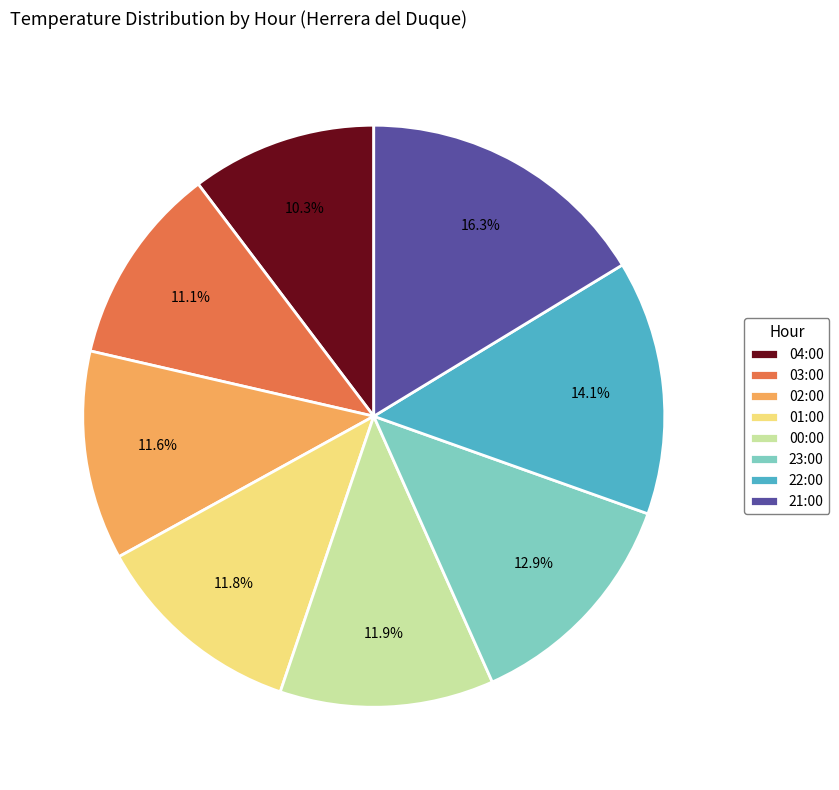

Is it true that 04:00 is 24% of the pie?

False